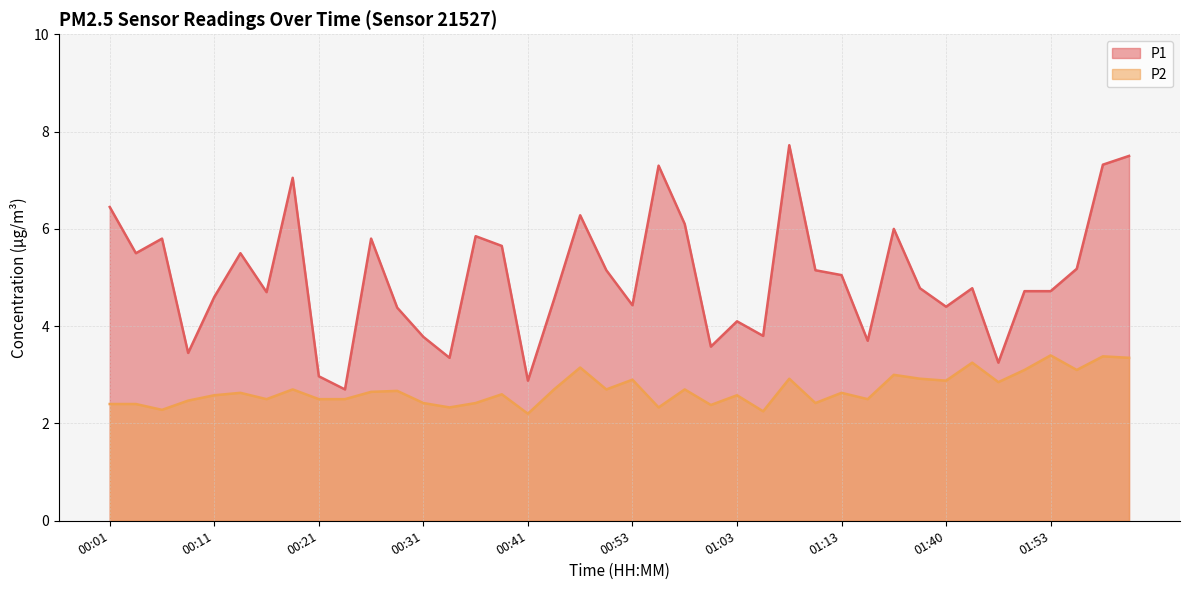

Which series changed the most between 00:06 and 00:09?

P1